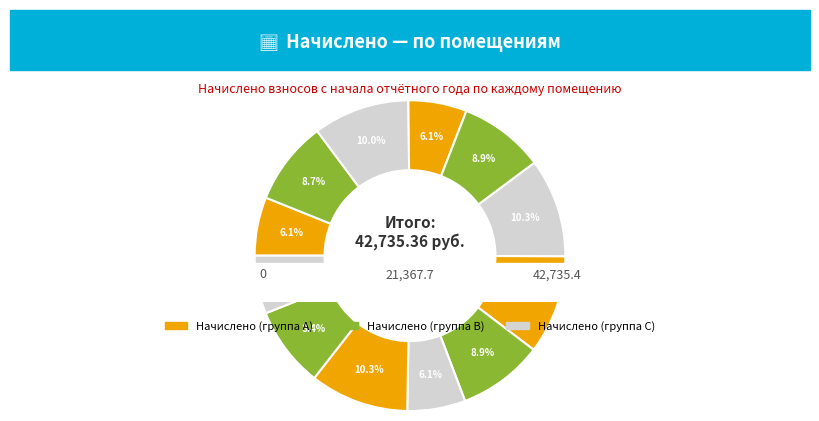

Combined, do 3 and 1 account for over 50%?

No